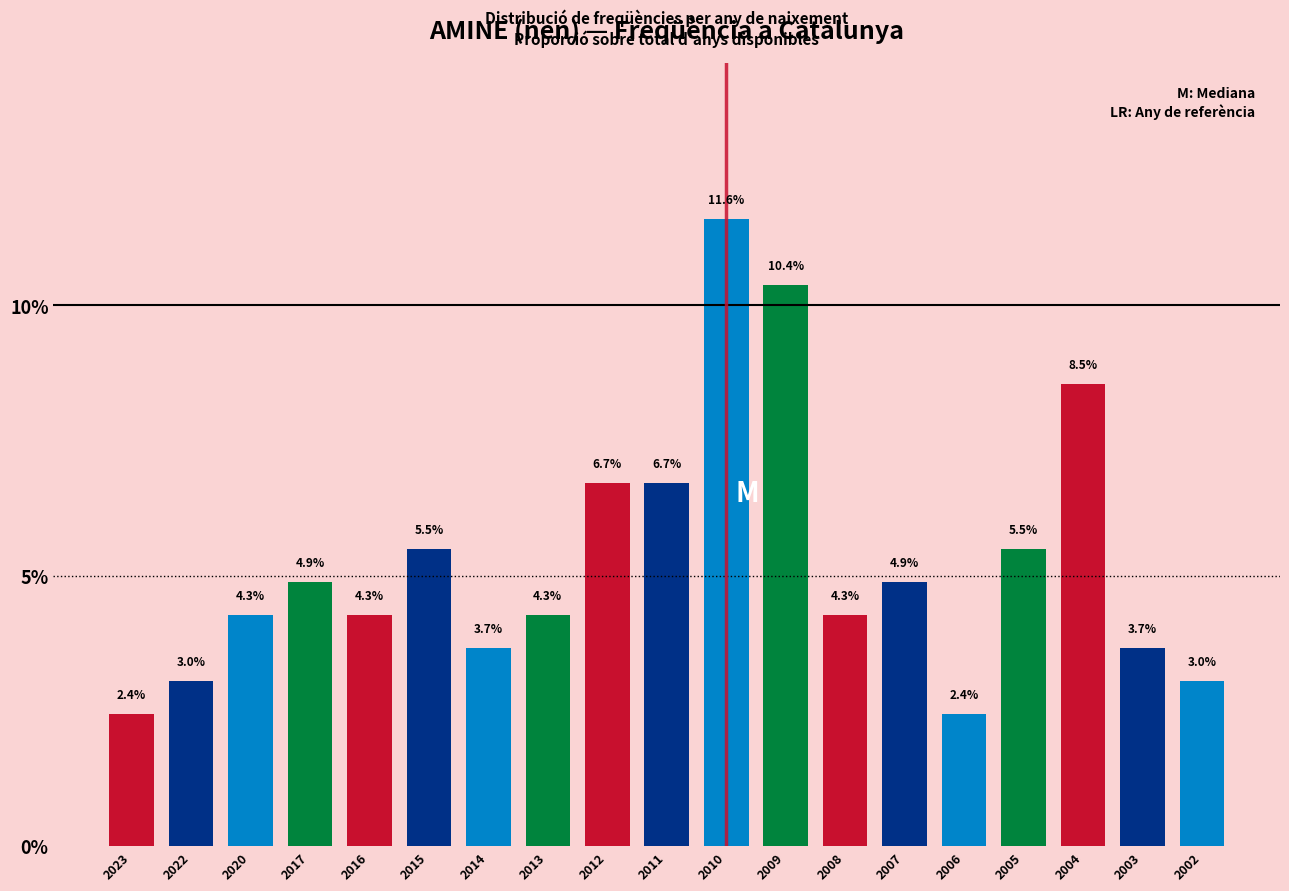

Reading left to right, transcribe all the data shown in this chart.

2023=2.4	2022=3.0	2020=4.3	2017=4.9	2016=4.3	2015=5.5	2014=3.7	2013=4.3	2012=6.7	2011=6.7	2010=11.6	2009=10.4	2008=4.3	2007=4.9	2006=2.4	2005=5.5	2004=8.5	2003=3.7	2002=3.0